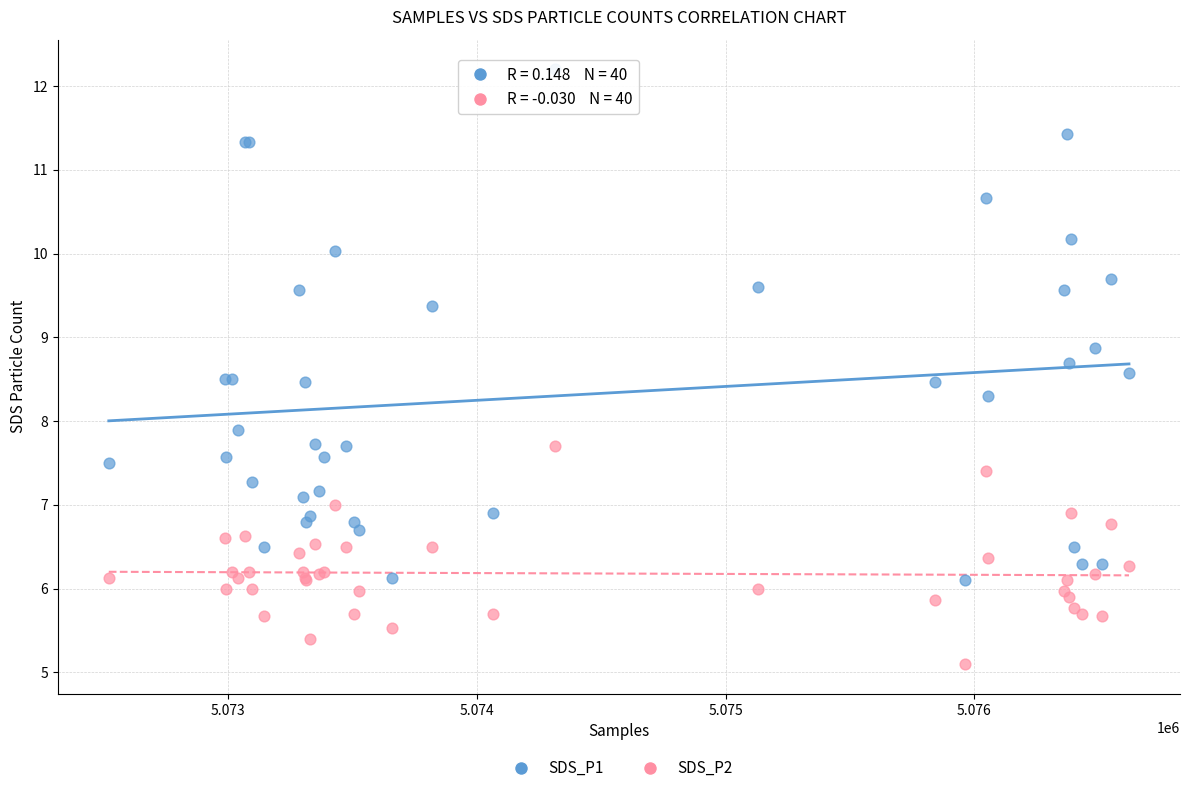

Across all series, what Y value is closest to 8?

7.9